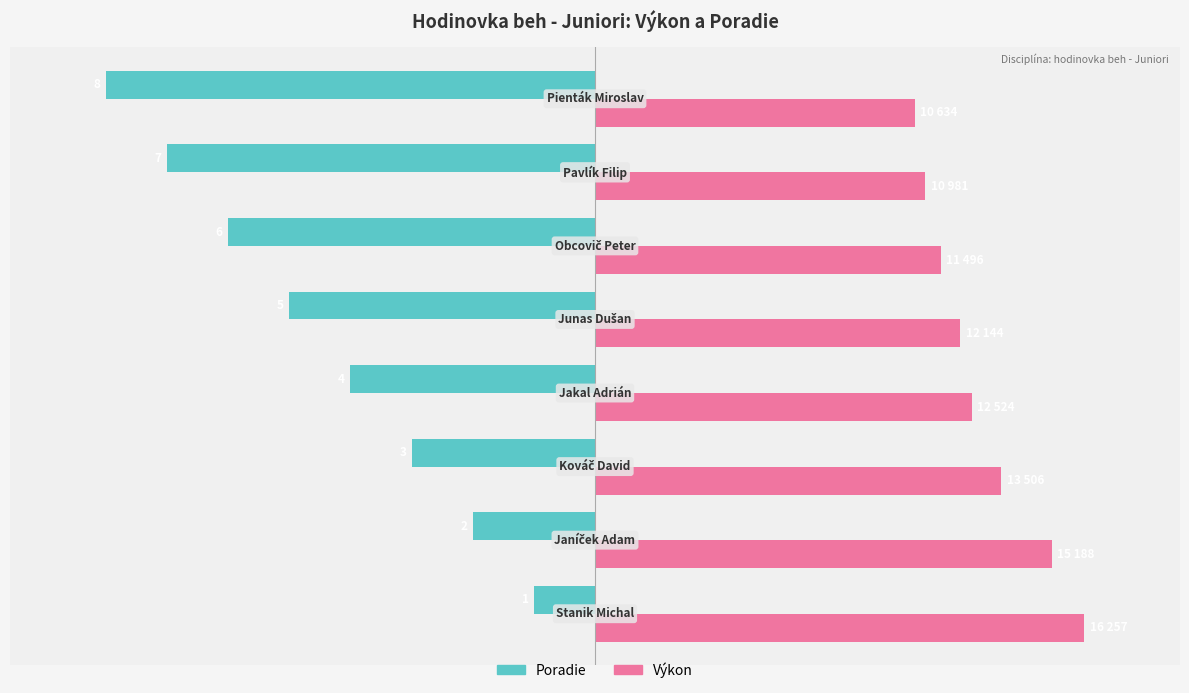

List the series in order of their peak value, lowest first.

Poradie, Výkon